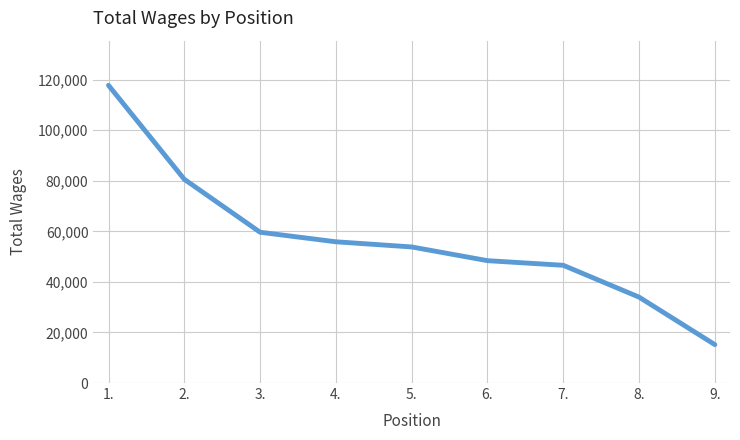

Which has a higher value, 3. or 1.?

1.